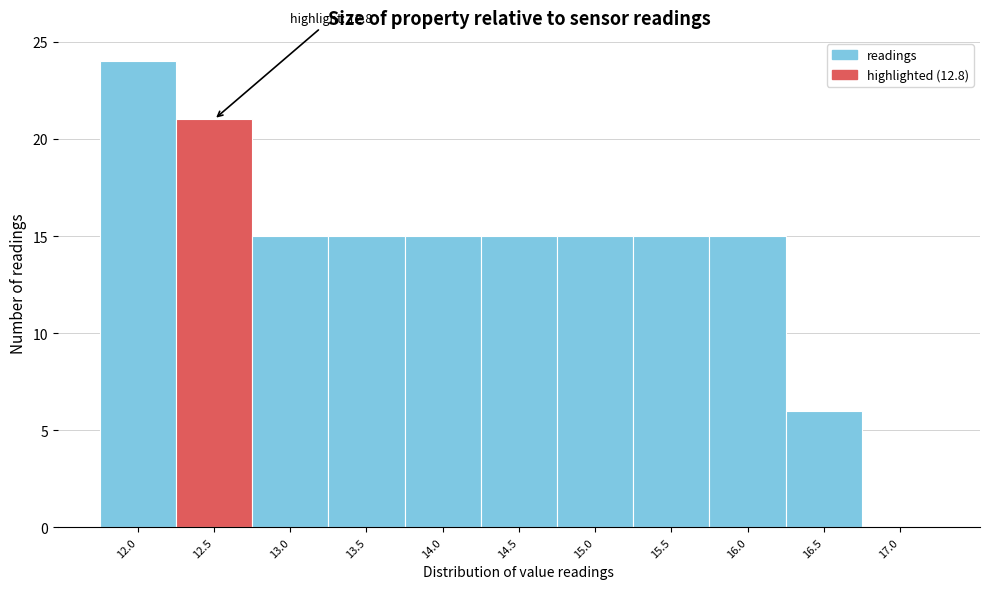

Reading right to left, list all the values displayed in this chart.

17.0=0	16.5=6	16.0=15	15.5=15	15.0=15	14.5=15	14.0=15	13.5=15	13.0=15	12.5=21	12.0=24